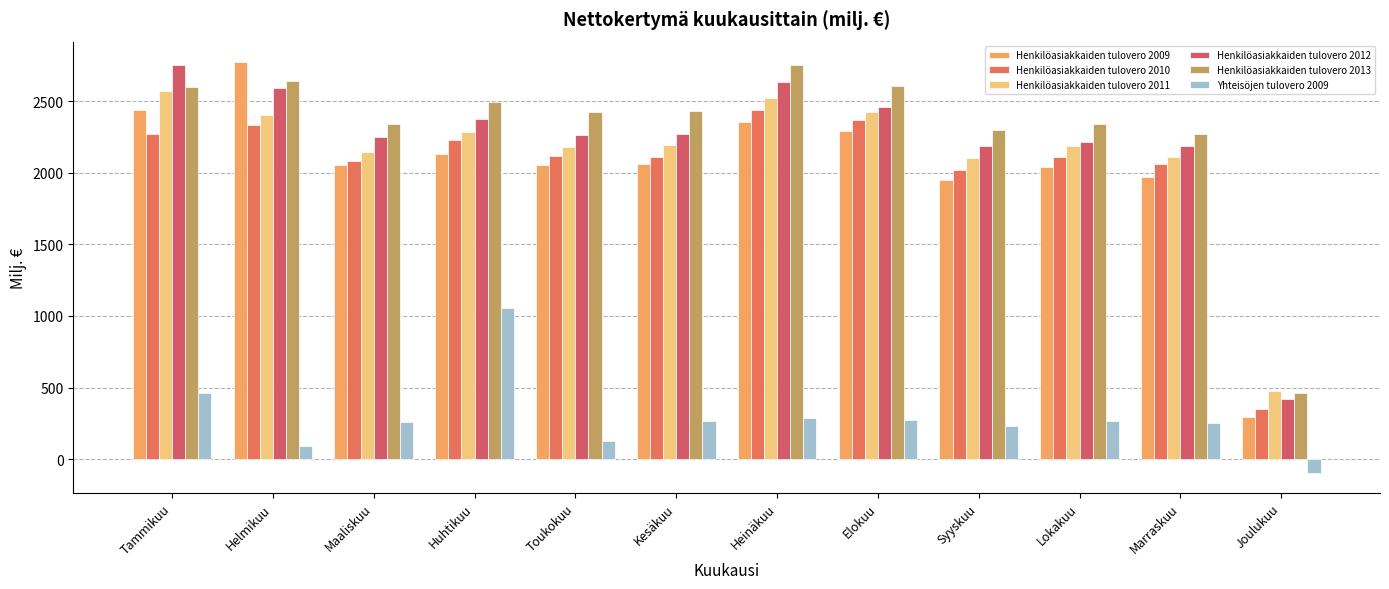

Reading left to right, extract all data points from this chart.

Henkilöasiakkaiden tulovero 2009: Tammikuu=2438.5	Helmikuu=2771.6	Maaliskuu=2054.9	Huhtikuu=2131.1	Toukokuu=2051.6	Kesäkuu=2063.2	Heinäkuu=2357.0	Elokuu=2289.9	Syyskuu=1946.2	Lokakuu=2041.7	Marraskuu=1967.8	Joulukuu=296.4
Henkilöasiakkaiden tulovero 2010: Tammikuu=2267.9	Helmikuu=2330.4	Maaliskuu=2084.2	Huhtikuu=2225.5	Toukokuu=2117.1	Kesäkuu=2109.3	Heinäkuu=2435.0	Elokuu=2364.6	Syyskuu=2019.1	Lokakuu=2107.9	Marraskuu=2063.5	Joulukuu=347.9
Henkilöasiakkaiden tulovero 2011: Tammikuu=2569.4	Helmikuu=2406.0	Maaliskuu=2145.3	Huhtikuu=2285.9	Toukokuu=2177.7	Kesäkuu=2194.5	Heinäkuu=2524.4	Elokuu=2427.1	Syyskuu=2102.0	Lokakuu=2185.0	Marraskuu=2106.8	Joulukuu=476.5
Henkilöasiakkaiden tulovero 2012: Tammikuu=2754.5	Helmikuu=2591.6	Maaliskuu=2250.1	Huhtikuu=2375.6	Toukokuu=2264.7	Kesäkuu=2268.0	Heinäkuu=2633.6	Elokuu=2461.9	Syyskuu=2184.2	Lokakuu=2211.1	Marraskuu=2183.4	Joulukuu=421.9
Henkilöasiakkaiden tulovero 2013: Tammikuu=2597.3	Helmikuu=2636.6	Maaliskuu=2340.3	Huhtikuu=2492.4	Toukokuu=2423.5	Kesäkuu=2432.8	Heinäkuu=2750.1	Elokuu=2607.5	Syyskuu=2299.4	Lokakuu=2342.6	Marraskuu=2270.3	Joulukuu=466.0
Yhteisöjen tulovero 2009: Tammikuu=464.9	Helmikuu=92.0	Maaliskuu=261.8	Huhtikuu=1059.2	Toukokuu=126.2	Kesäkuu=265.1	Heinäkuu=287.0	Elokuu=277.4	Syyskuu=230.5	Lokakuu=270.6	Marraskuu=250.0	Joulukuu=-92.5